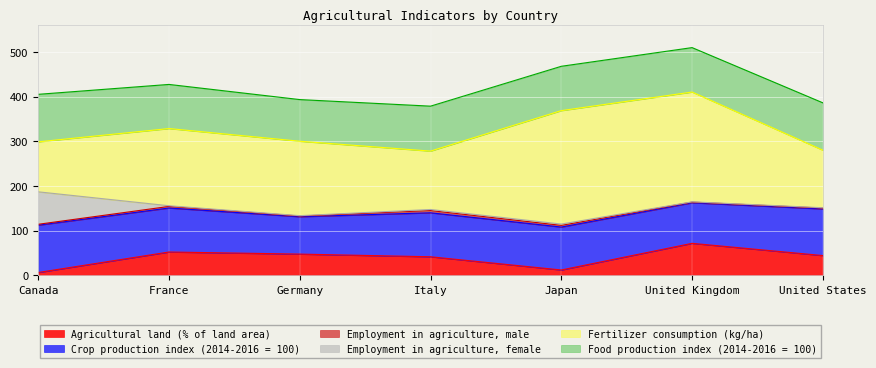

Where does the Employment in agriculture, female series first go above 1?

Canada